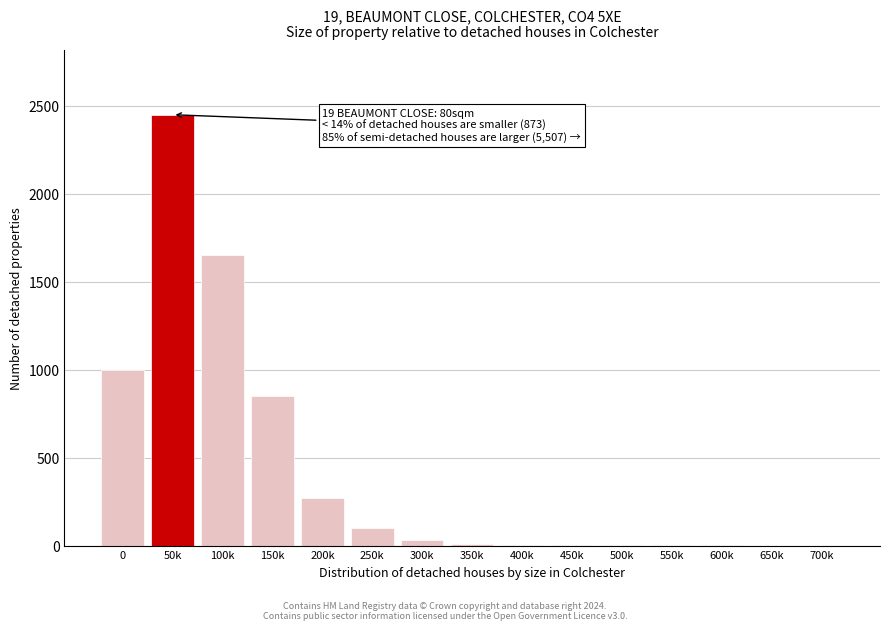

What is the maximum value shown in the chart?

2450